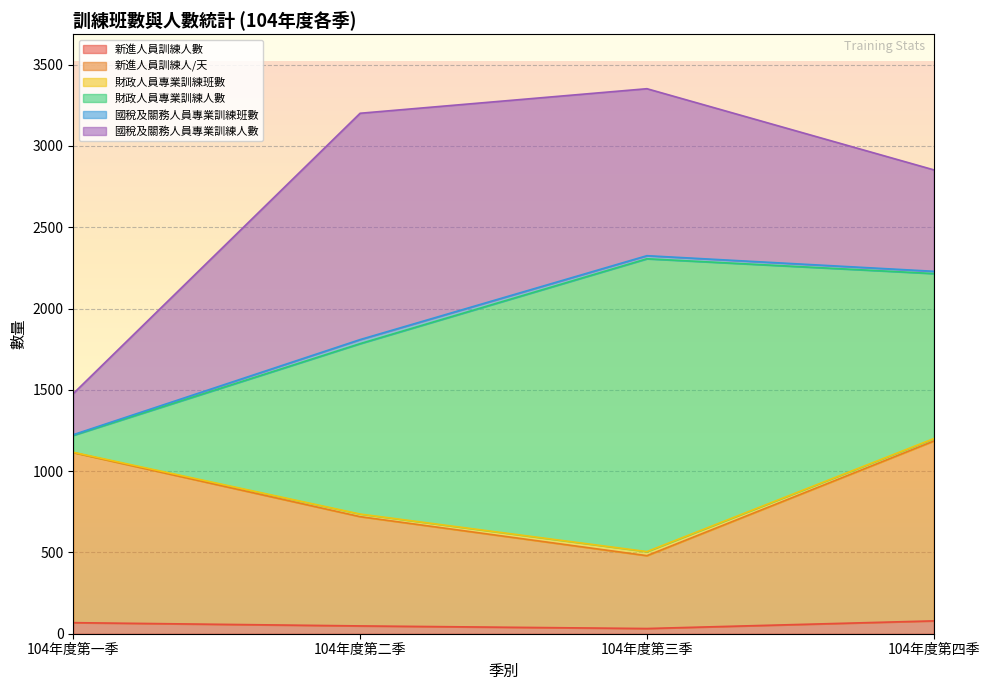

What value does the 新進人員訓練人數 series have at 104年度第三季?

32